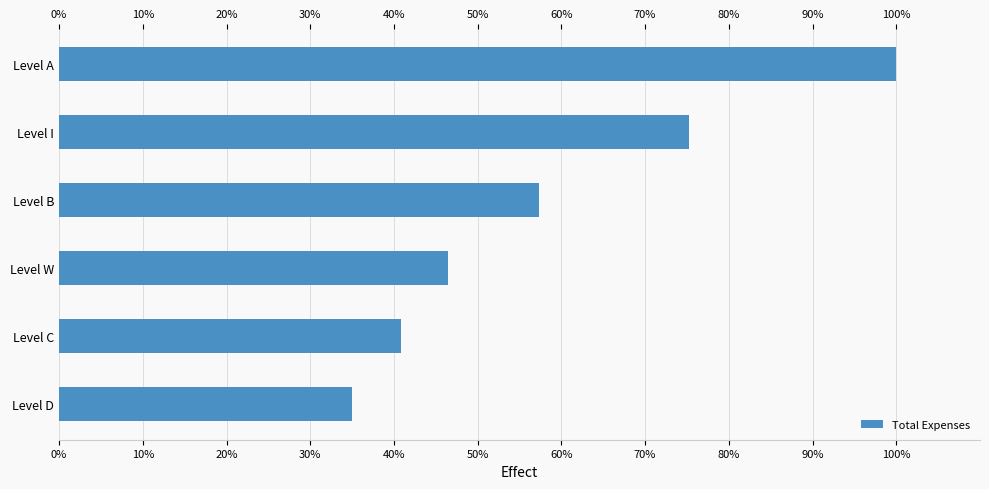

Rank the categories by value from lowest to highest.

Level D, Level C, Level W, Level B, Level I, Level A